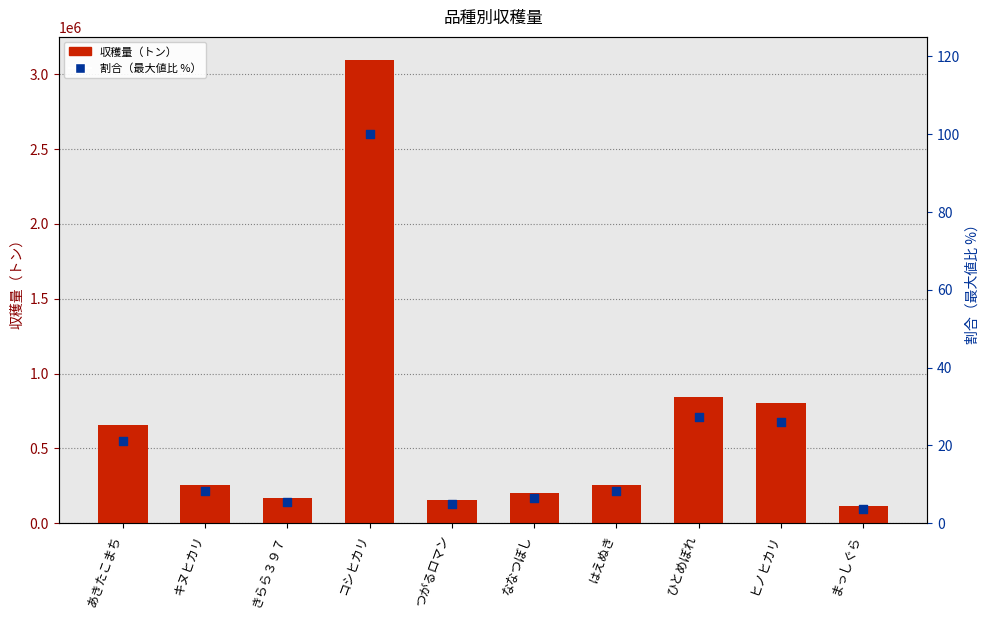

What is the total value across all series at ヒノヒカリ?

805326.0